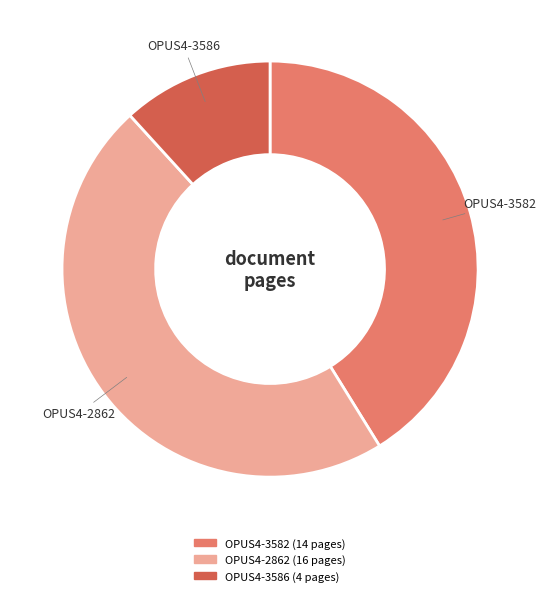

Does OPUS4-3586 account for over 50% of the chart?

No